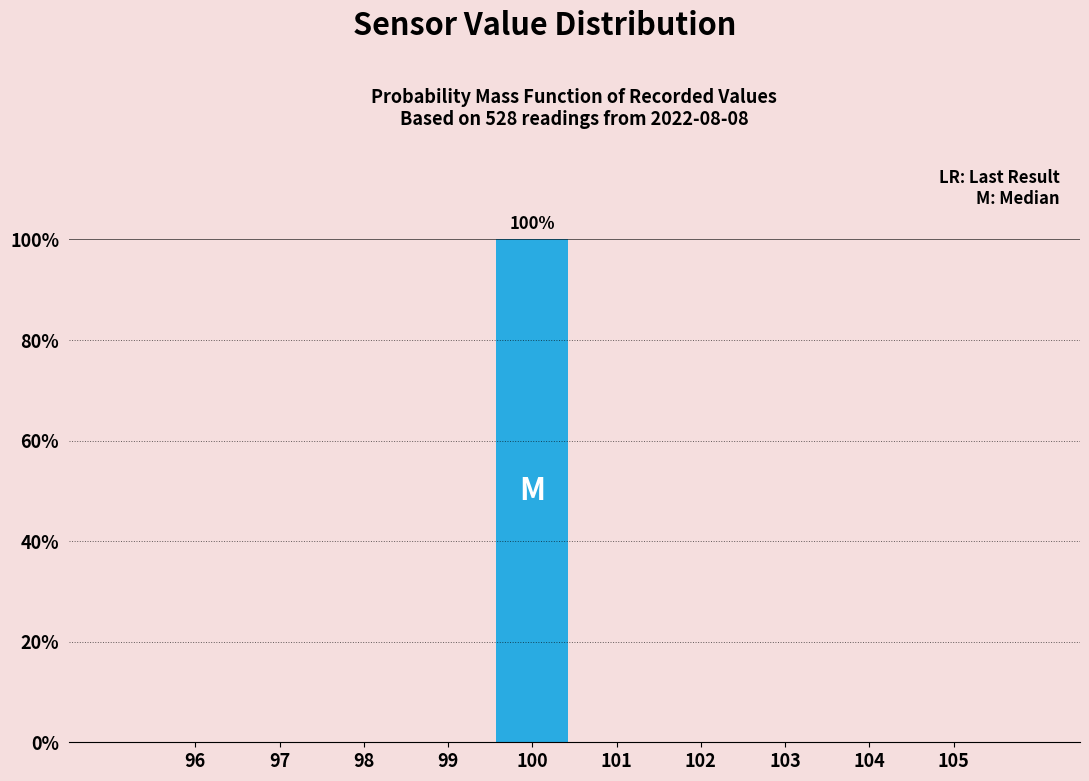

Over which range of the x-axis is the bar tallest?

99.5 to 100.5